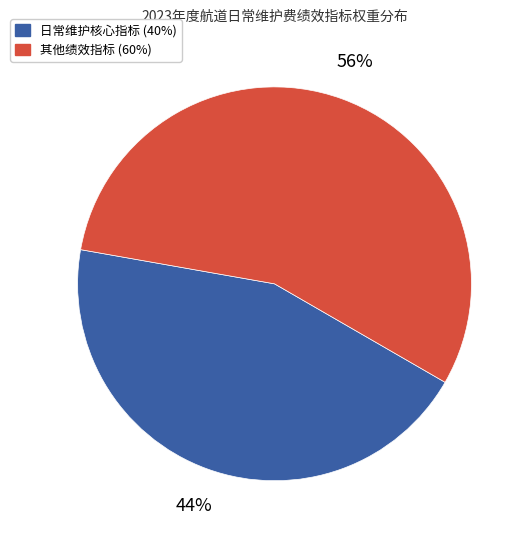

To the nearest percent, what is the average slice percentage?

50%